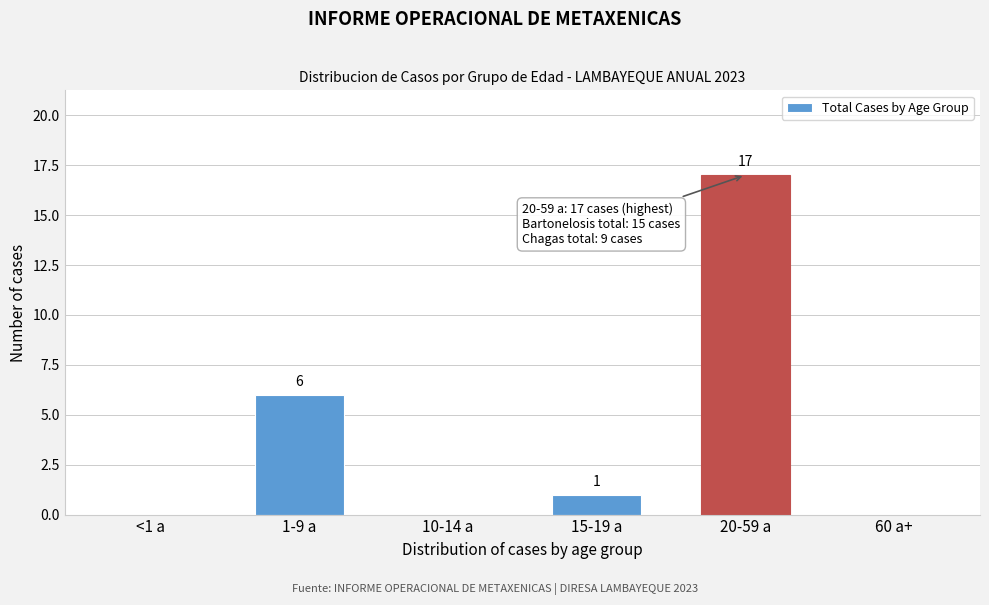

Reading left to right, list all the values displayed in this chart.

<1 a=0	1-9 a=6	10-14 a=0	15-19 a=1	20-59 a=17	60 a+=0